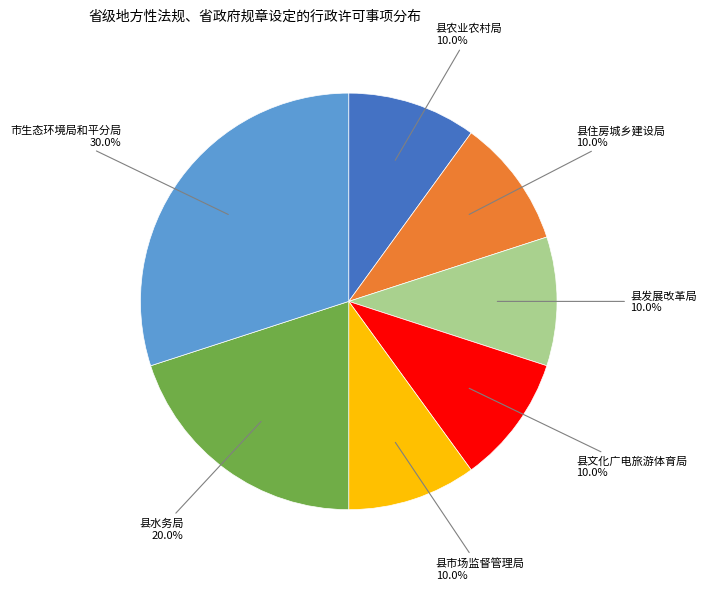

Which slice is the largest?

市生态环境局和平分局